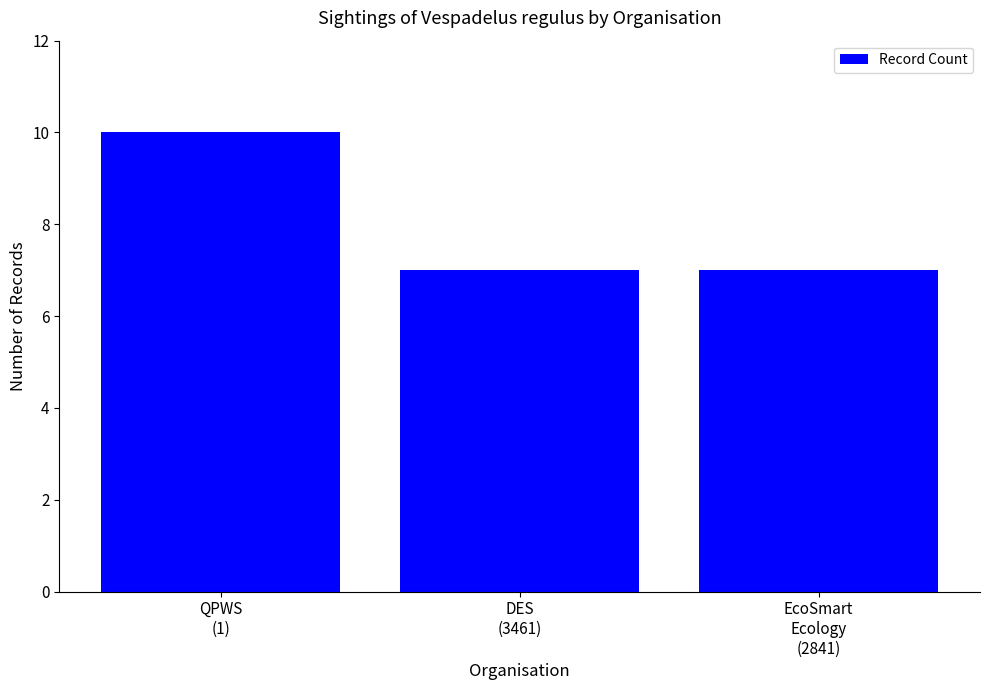

What is the average value?

8